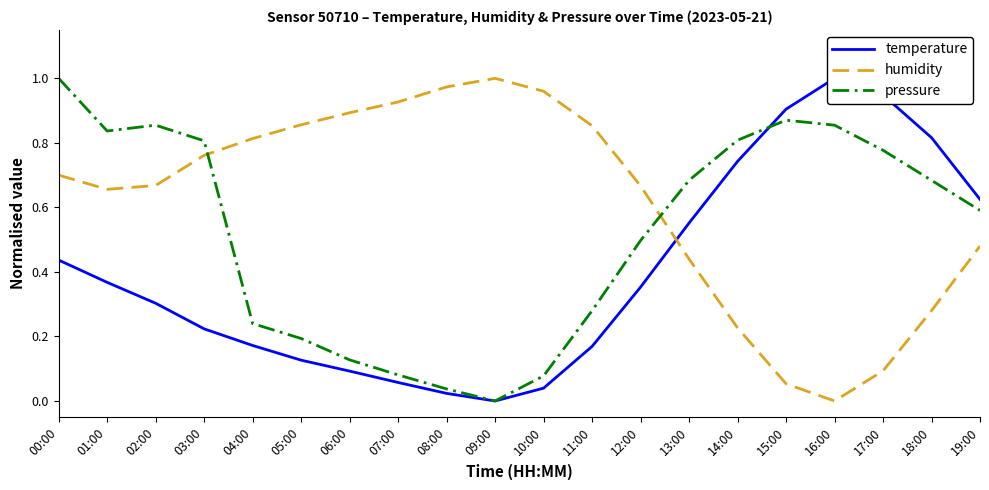

What position from the left is 11:00?

12